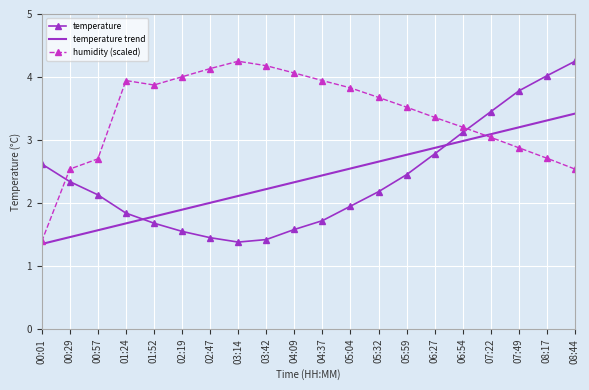

What is the minimum value shown in the chart?

1.3